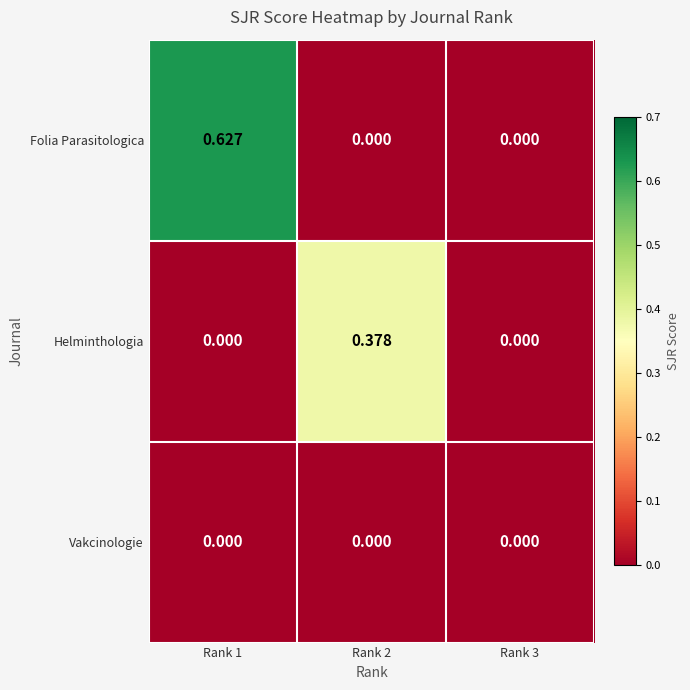

List the series in order of their overall mean, lowest first.

Vakcinologie, Helminthologia, Folia Parasitologica